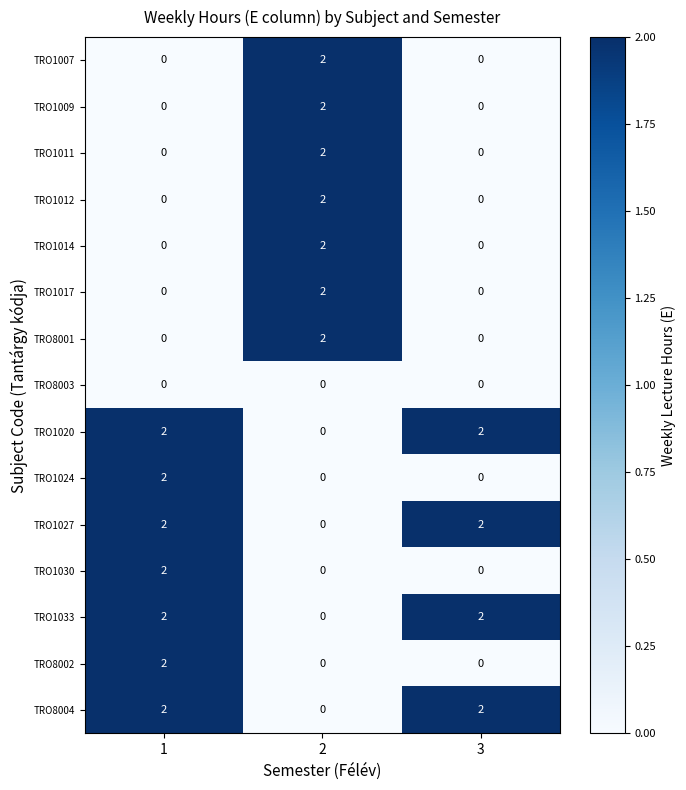

How many TRO1020 values are between 0 and 2?

3